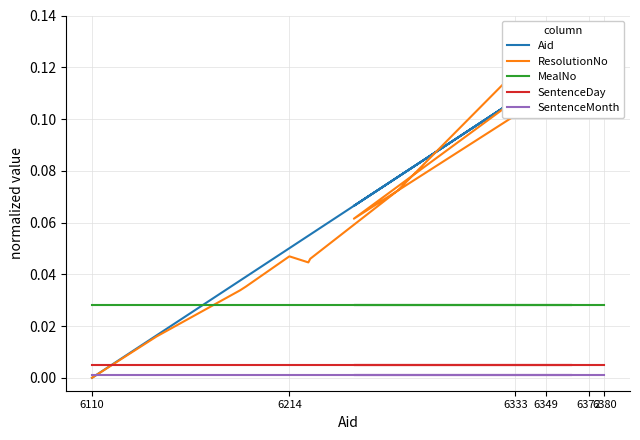

True or false: SentenceDay and SentenceMonth intersect in this chart.

False